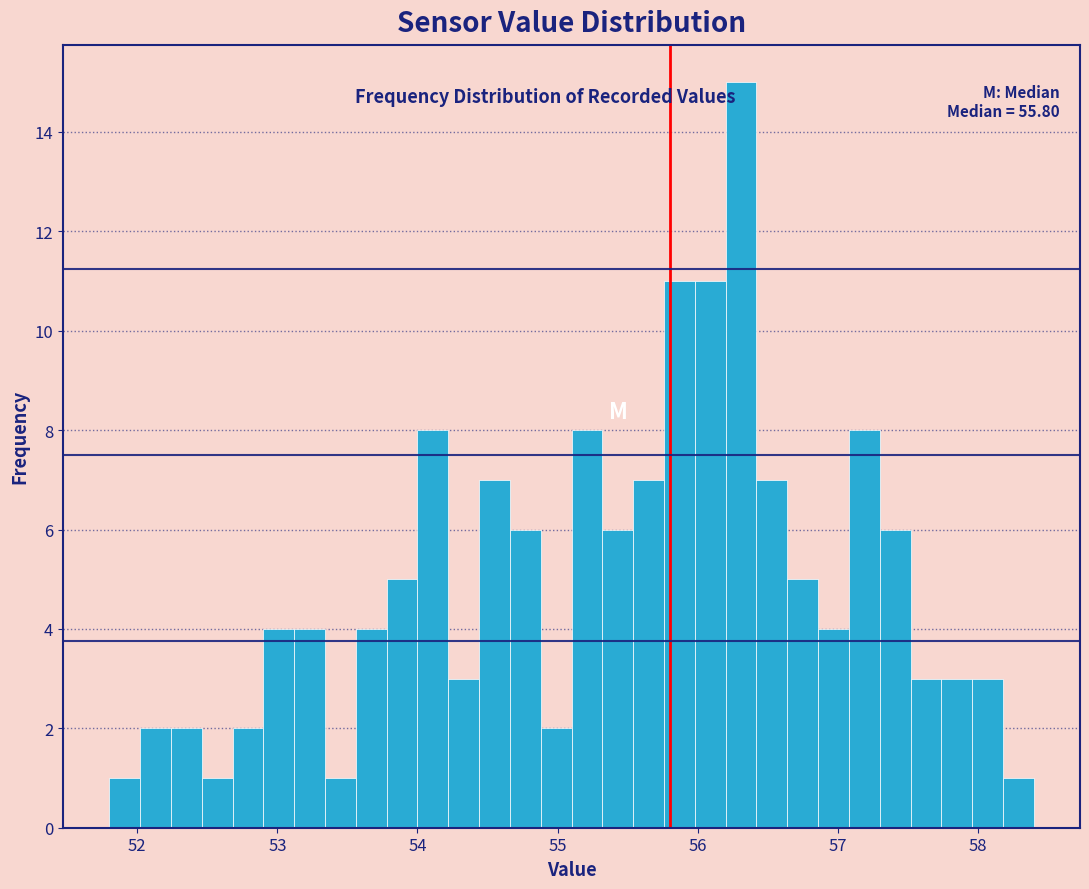

Around what value on the x-axis is the tallest bar? Give the approximate position of its centre, as read against the axis.

56.3